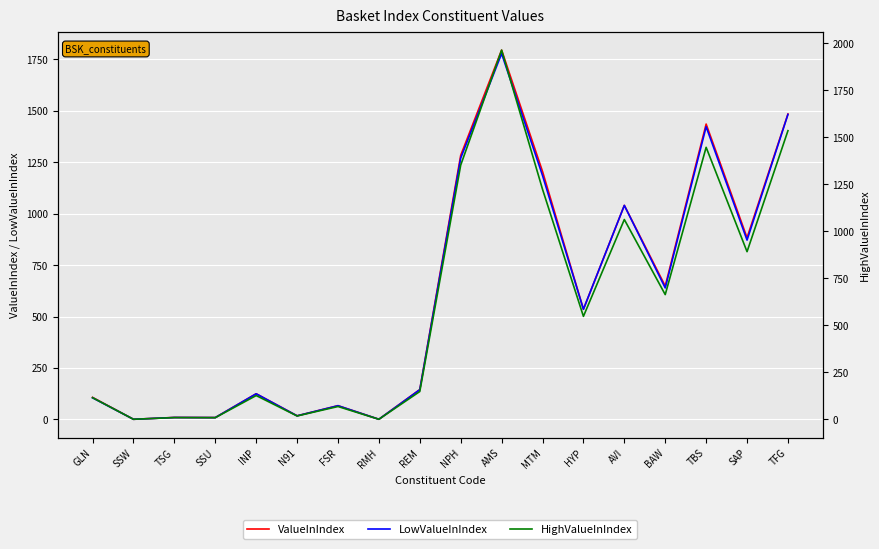

True or false: HighValueInIndex and ValueInIndex cross at least once.

False